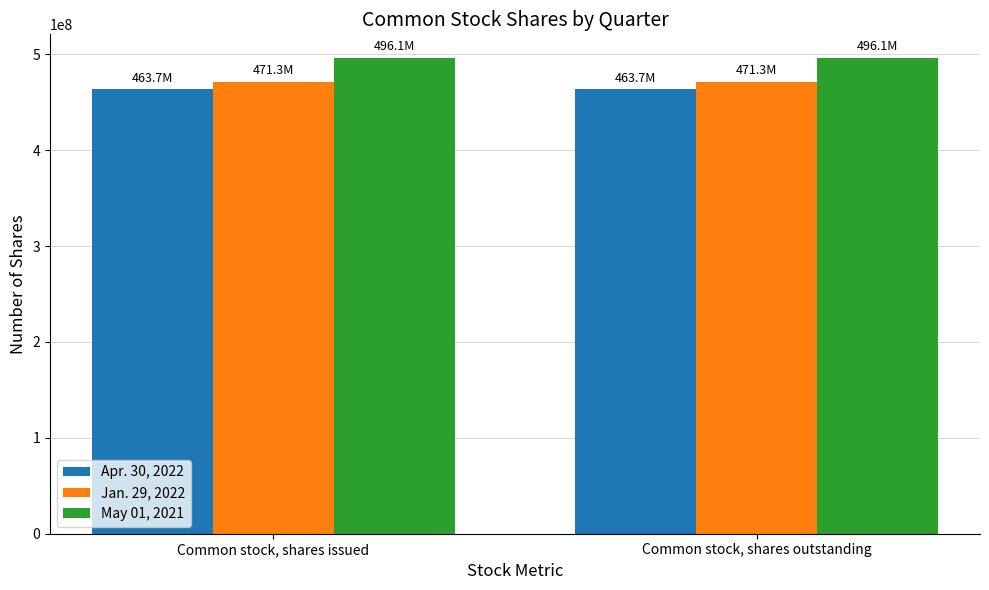

What are all the series names shown in the legend?

Apr. 30, 2022, Jan. 29, 2022, May 01, 2021